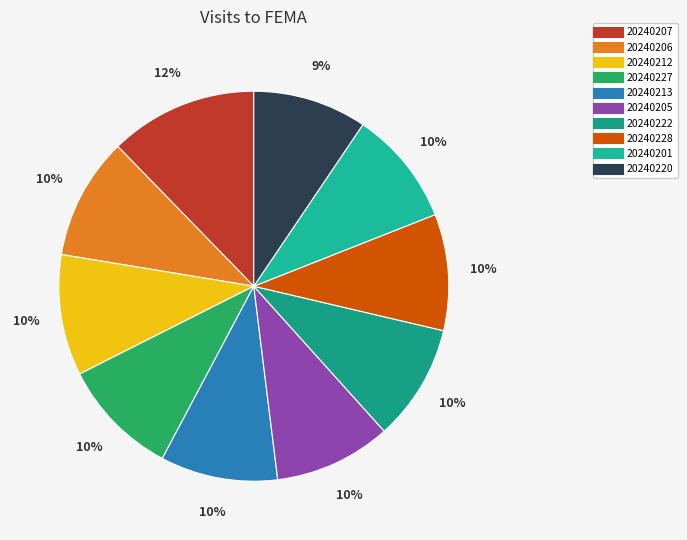

To the nearest percent, what is the difference between the largest and smallest slice percentages?

3%